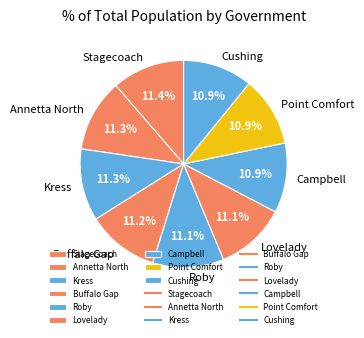

Is the sum of Point Comfort and Stagecoach greater than half?

No